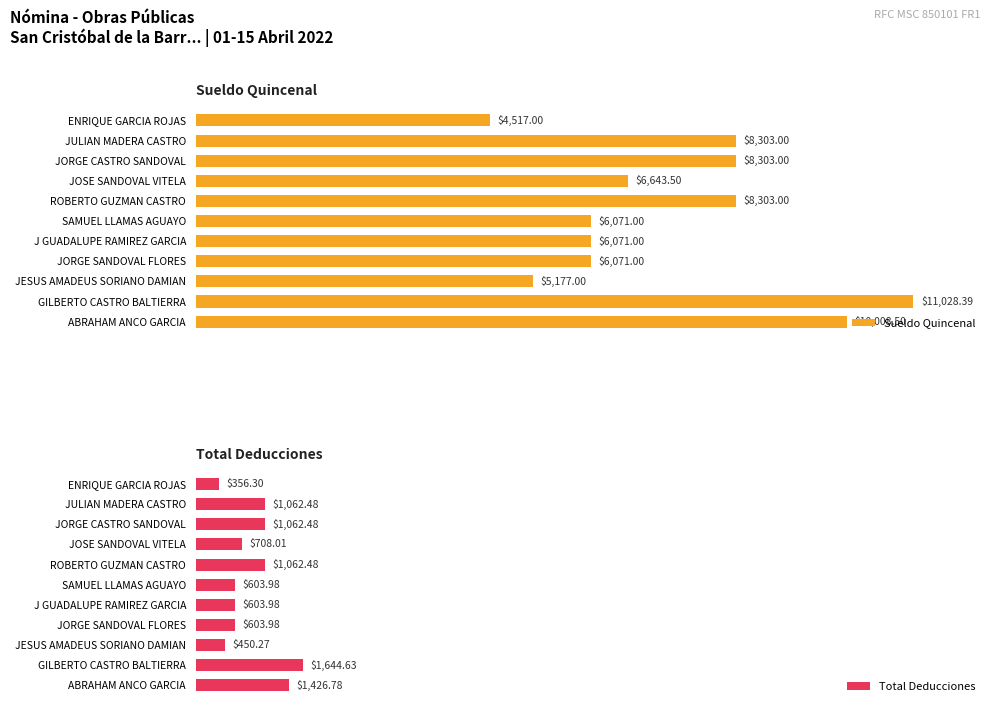

Reading right to left, extract all data points from this chart.

Sueldo Quincenal: 10=4517.0	9=8303.0	8=8303.0	7=6643.5	6=8303.0	5=6071.0	4=6071.0	3=6071.0	2=5177.0	1=11028.4	0=10008.5
Total Deducciones: 10=356.3	9=1062.5	8=1062.5	7=708.0	6=1062.5	5=604.0	4=604.0	3=604.0	2=450.3	1=1644.6	0=1426.8